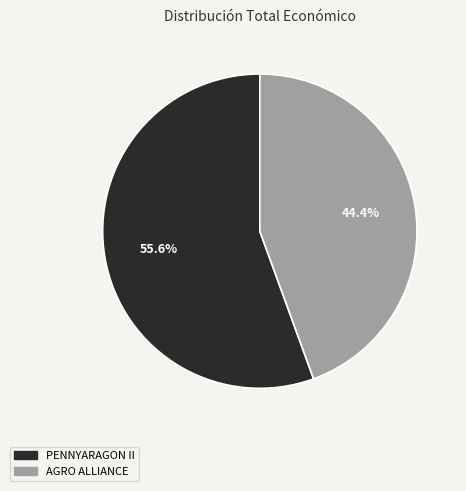

What percentage do AGRO ALLIANCE and PENNYARAGON II together represent?

100.0%